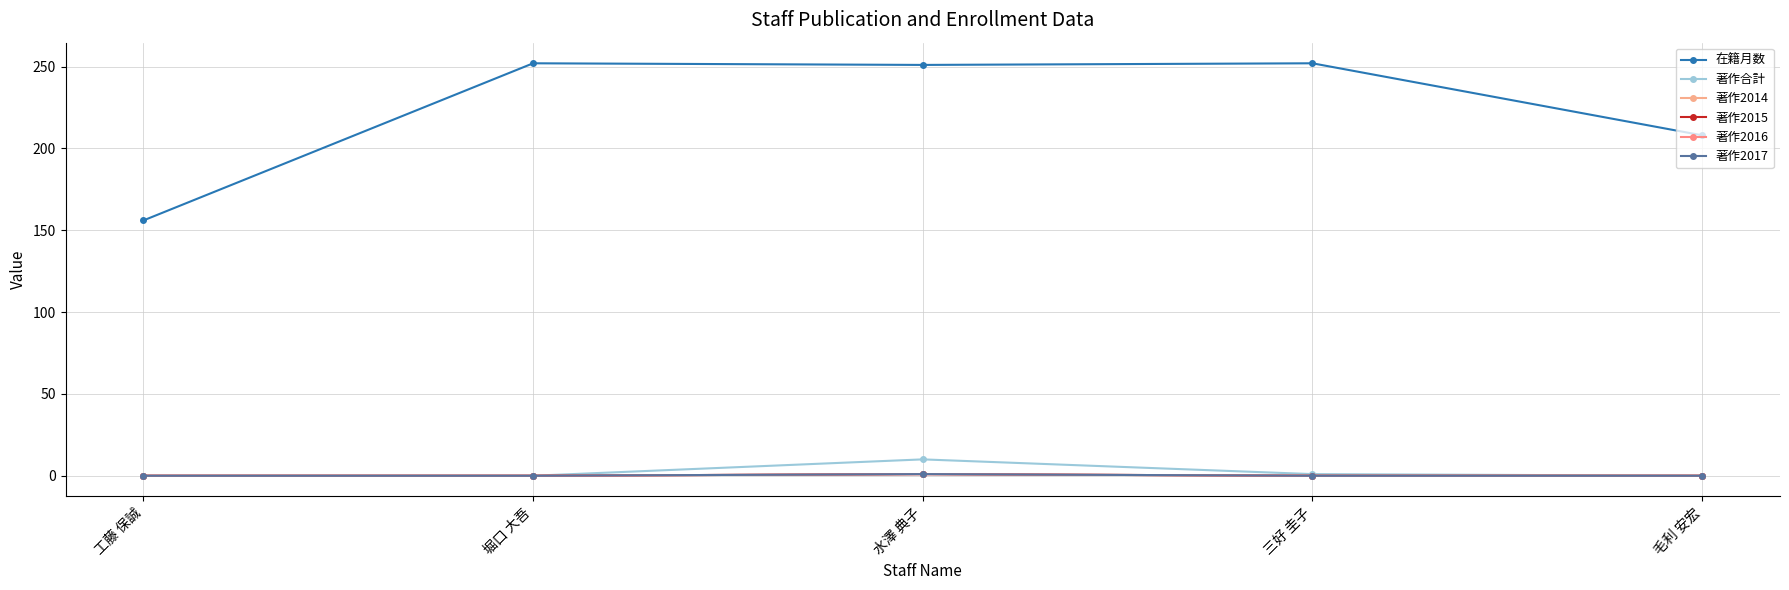

Does the chart have visible grid lines?

Yes